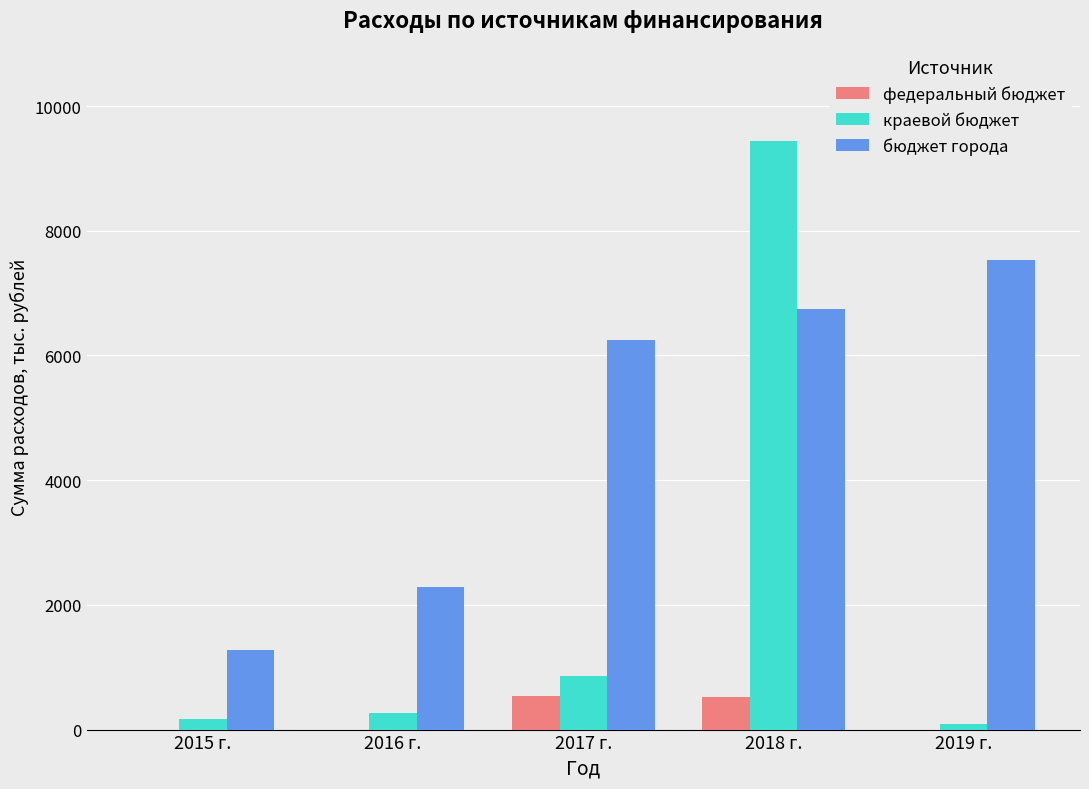

What is the greatest value displayed?

9434.9